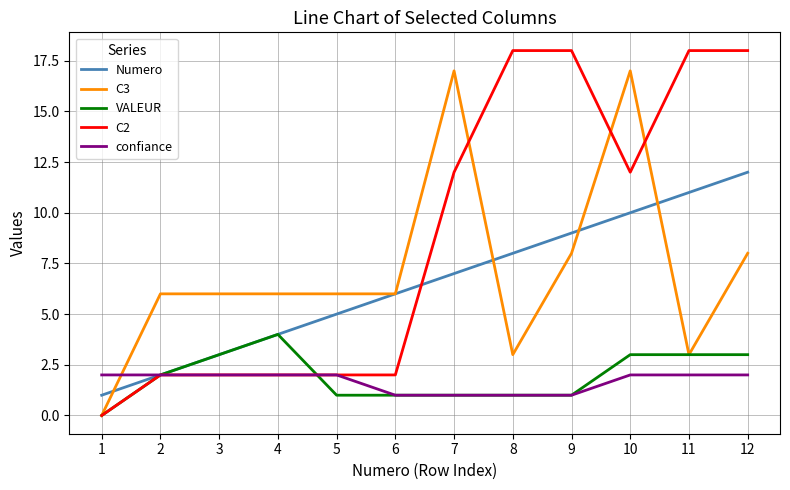

Is the value of Numero at 5 greater than the value of confiance at 7?

Yes